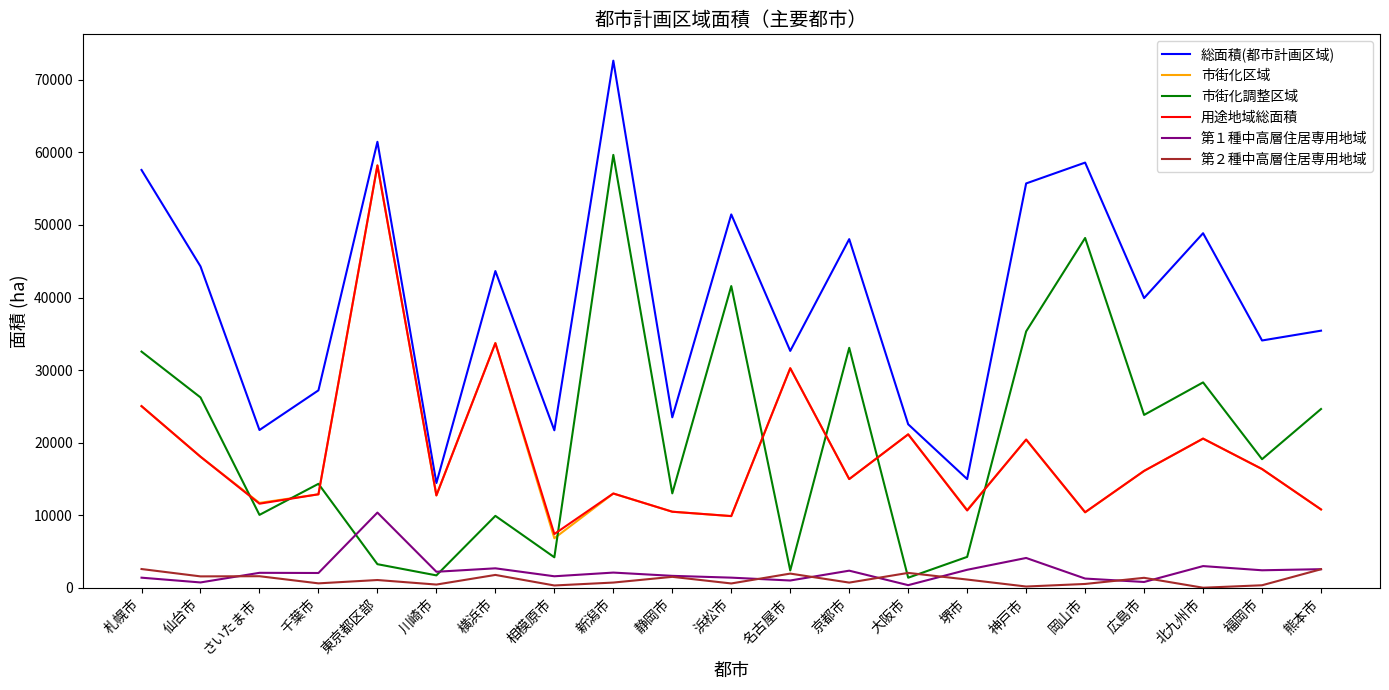

What is the highest value of the 市街化区域 series?

58214